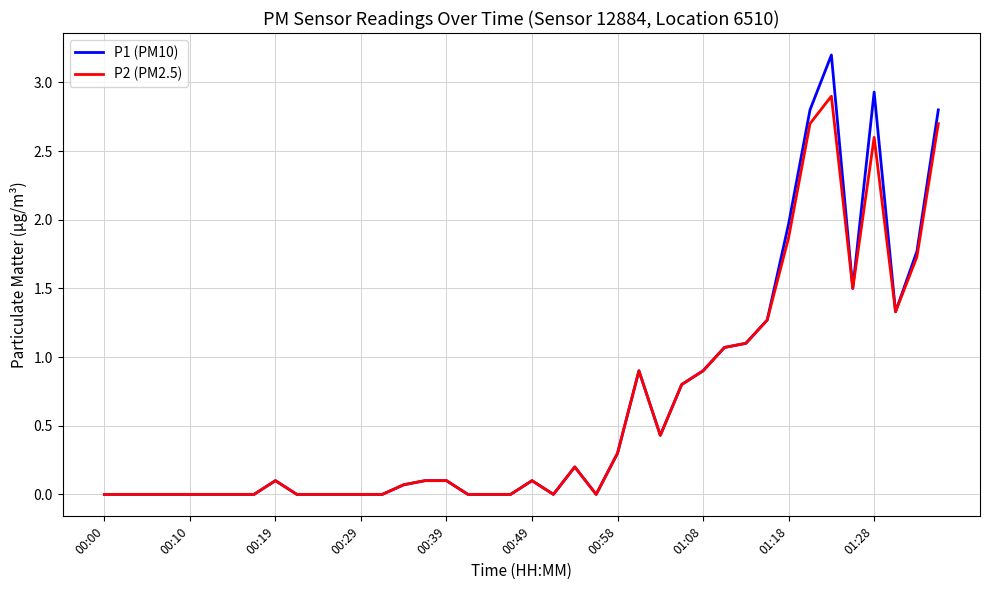

List the series in order of their peak value, lowest first.

P2 (PM2.5), P1 (PM10)